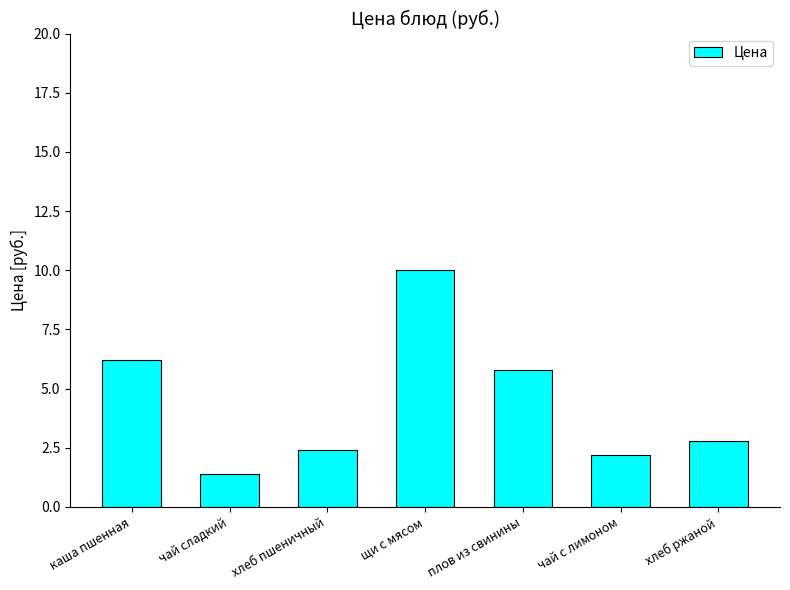

What is the smallest value displayed?

1.4